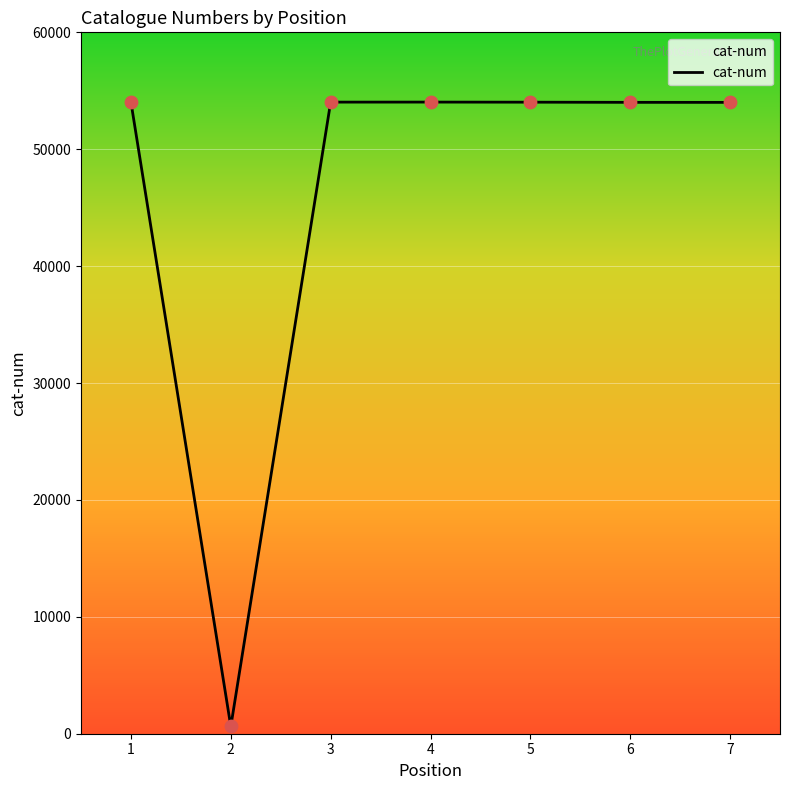

What is the change in value from 4 to 6?

-22